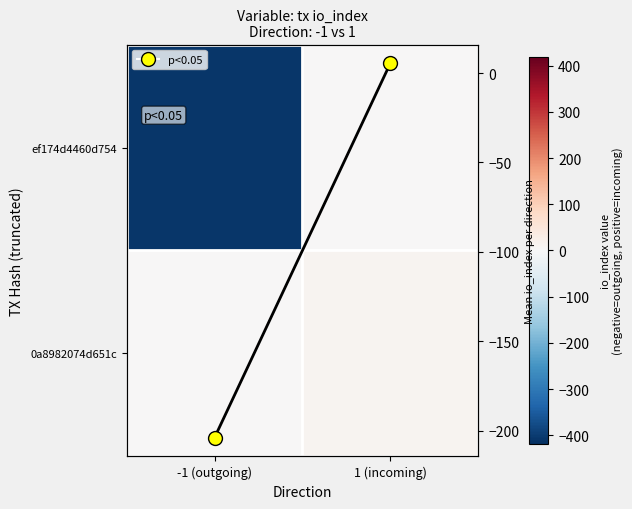

List the series in order of their peak value, lowest first.

ef174d4460d754, Column mean, 0a8982074d651c